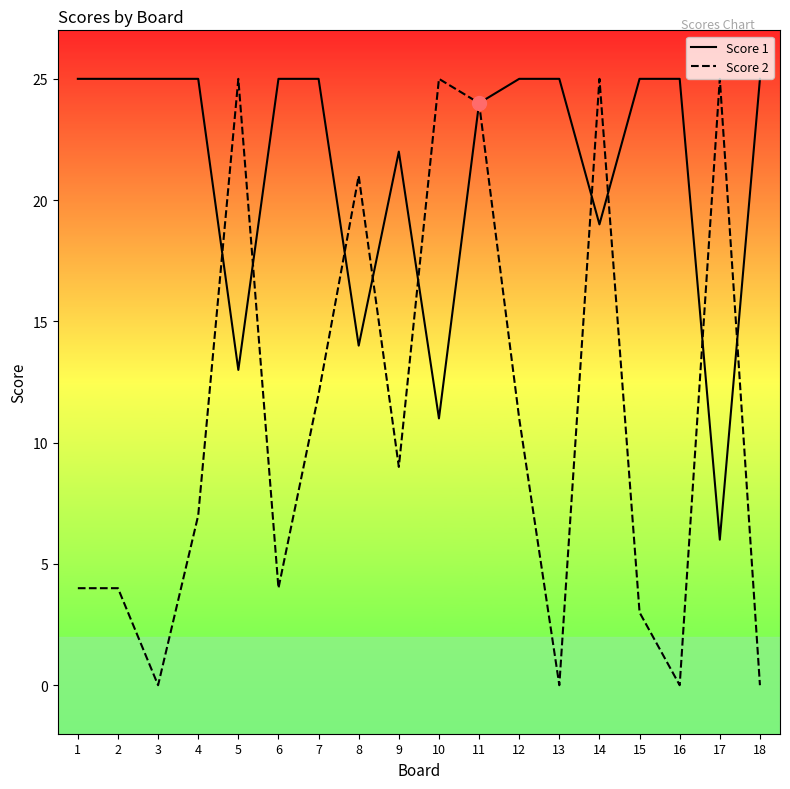

True or false: Score 2 and Score 1 intersect in this chart.

True